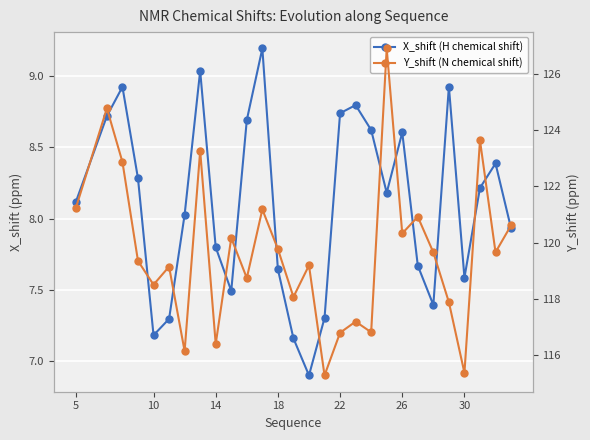

True or false: Y_shift (N chemical shift) and X_shift (H chemical shift) intersect in this chart.

False